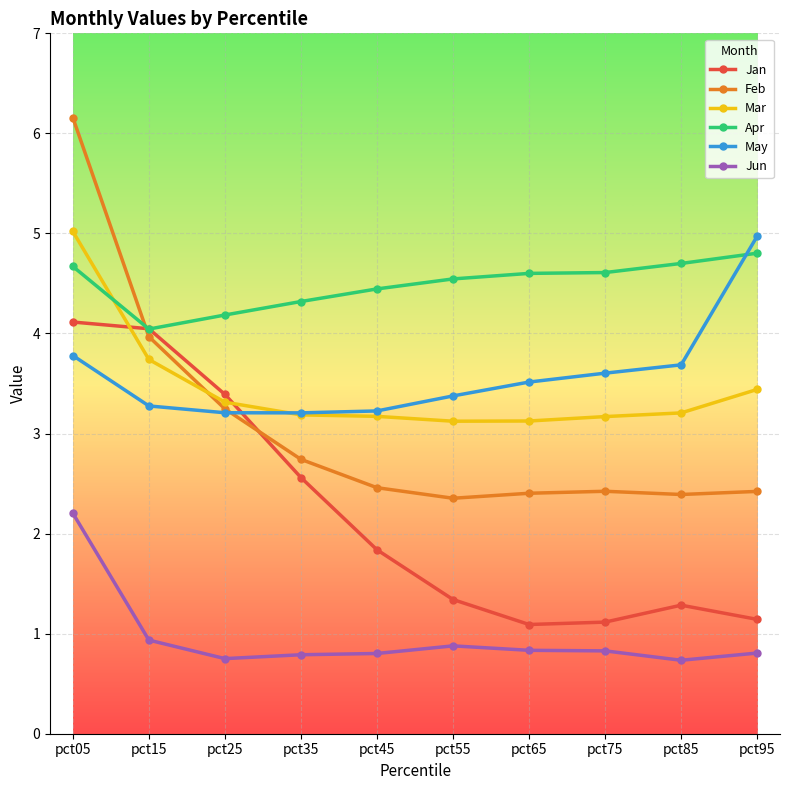

At which label is Jan closest to 2?

pct45